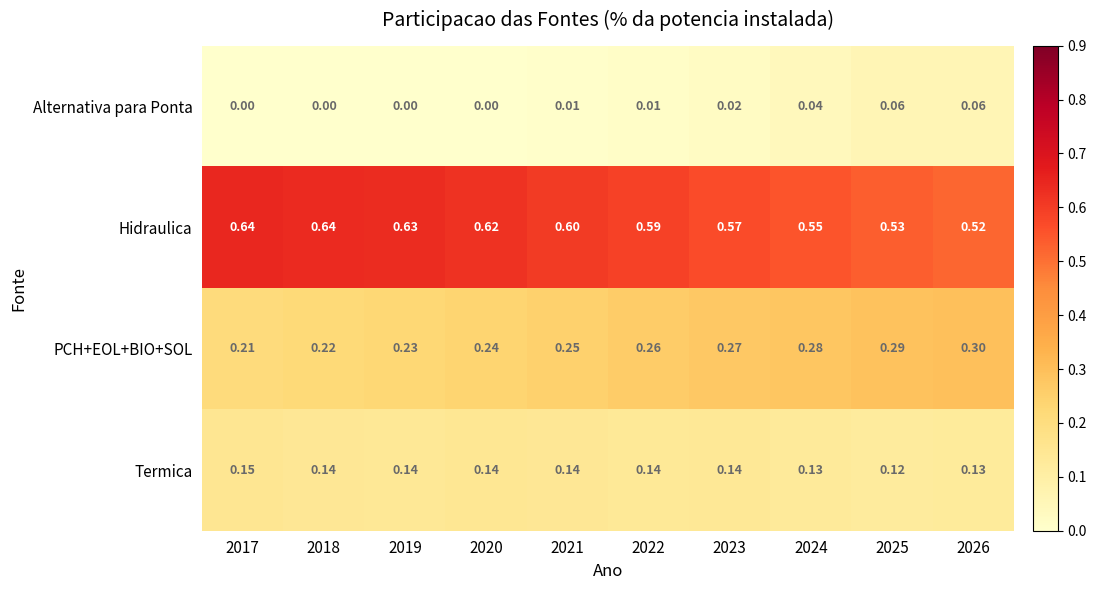

Which series has the largest range (max minus min)?

Hidraulica